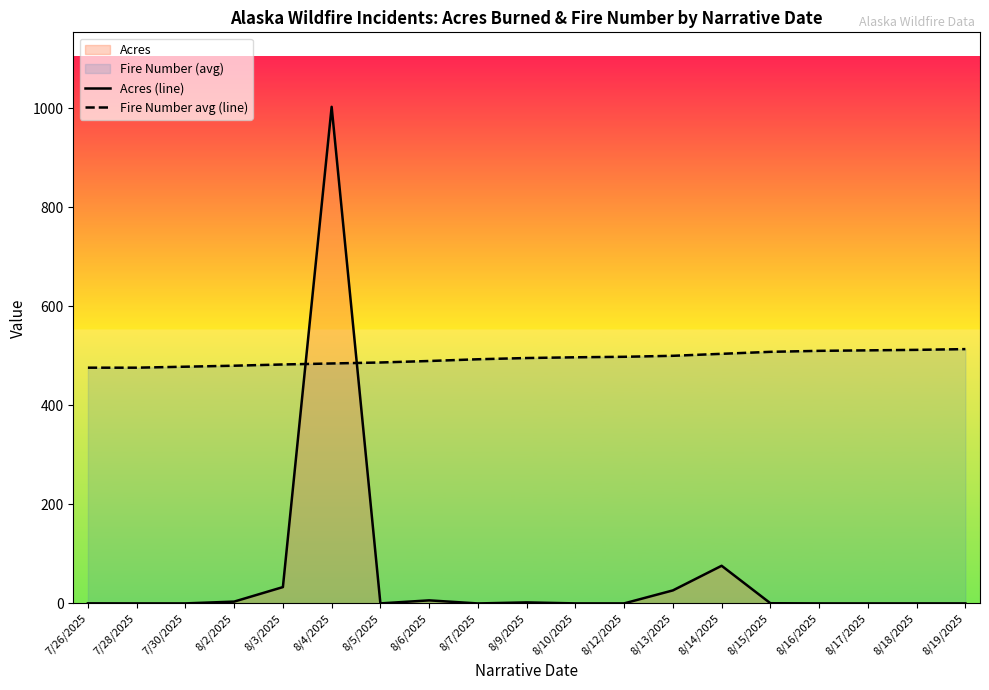

How many values in Acres (line) are above zero?

18